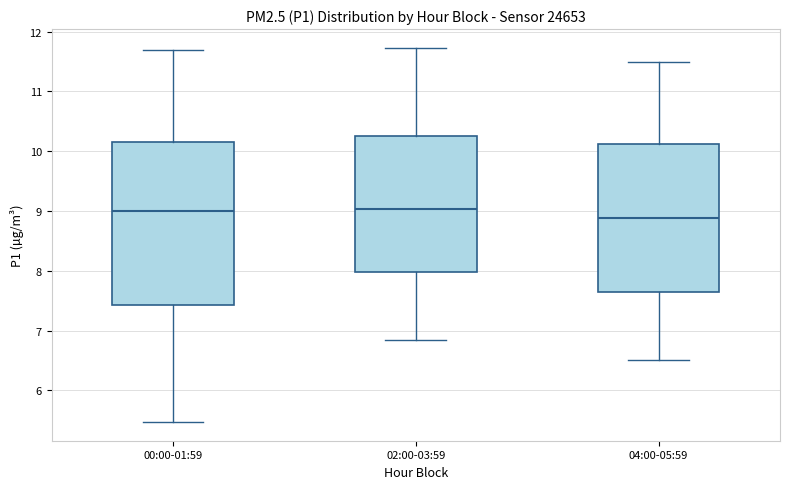

Where does the upper whisker of the box for 00:00-01:59 end on the y-axis? The values are not printed on the chart, so give them approximately, as read against the axis.

11.7